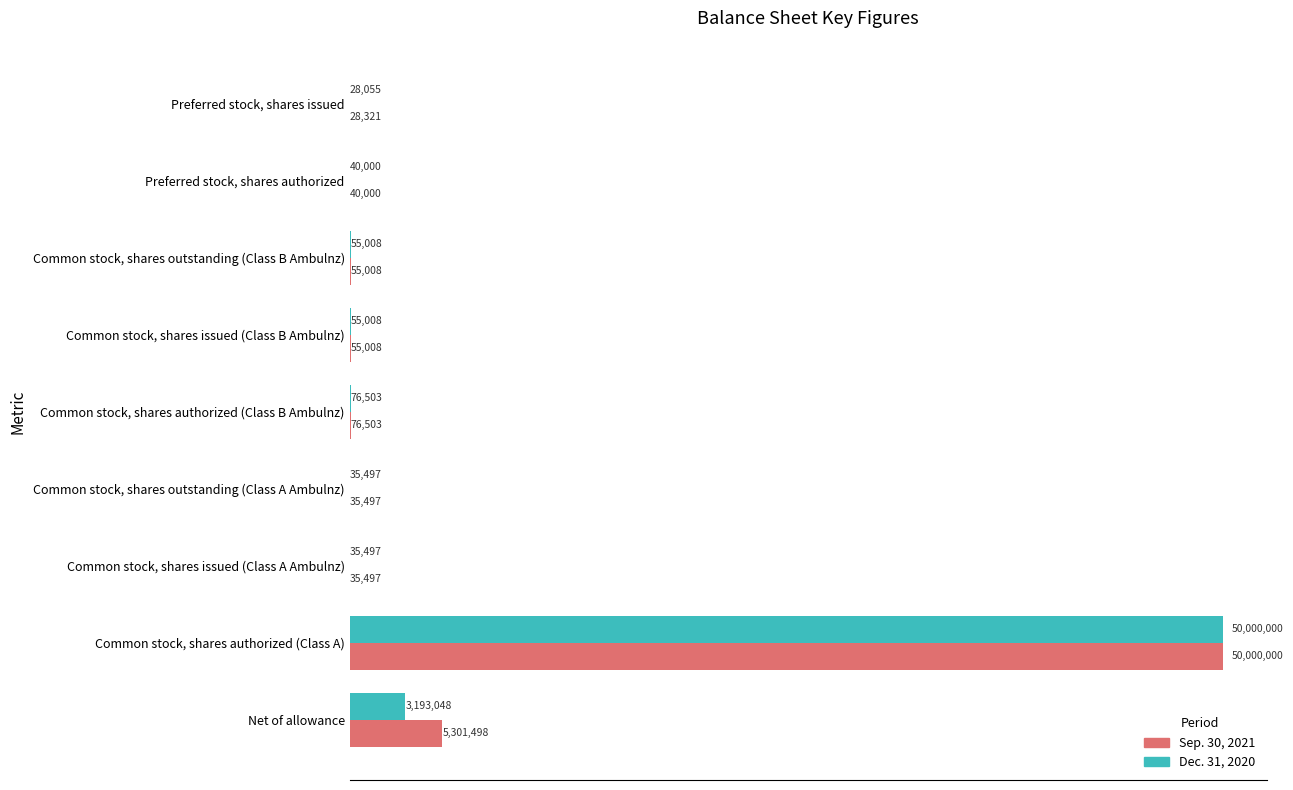

At which label does Dec. 31, 2020 reach its peak?

Common stock, shares authorized (Class A)